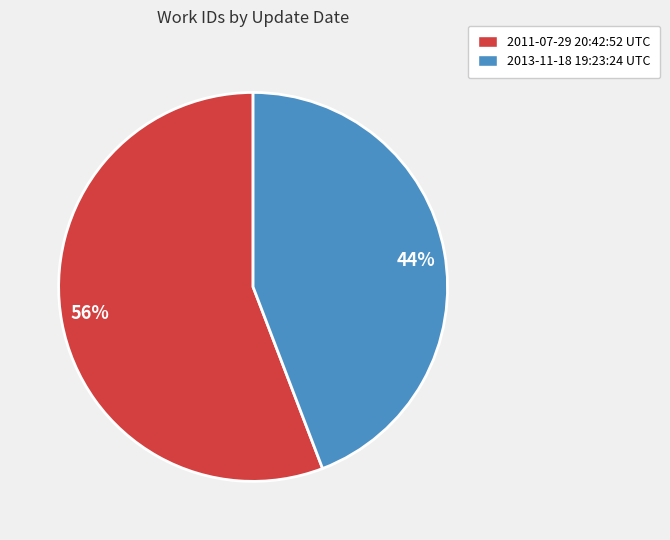

Between 2013-11-18 19:23:24 UTC and 2011-07-29 20:42:52 UTC, which is larger?

2011-07-29 20:42:52 UTC